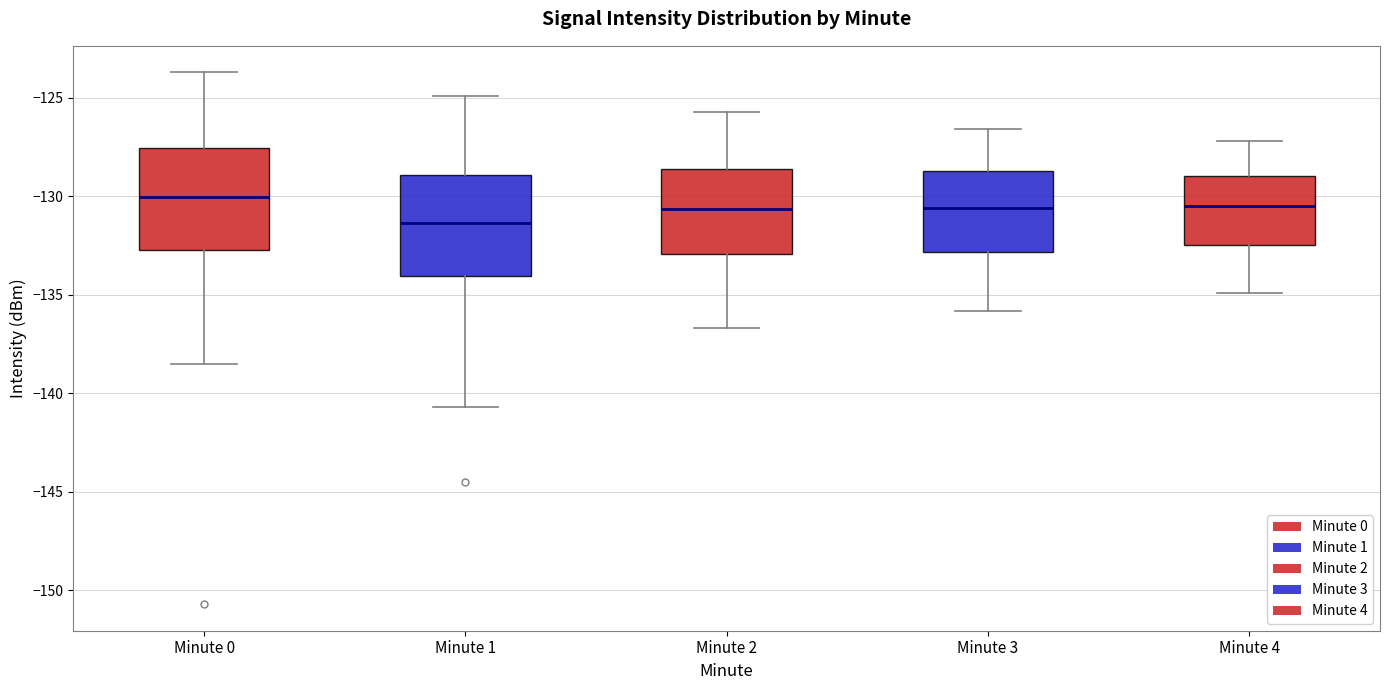

Where does the lower whisker of the box for Minute 0 end on the y-axis? The values are not printed on the chart, so give them approximately, as read against the axis.

-138.5